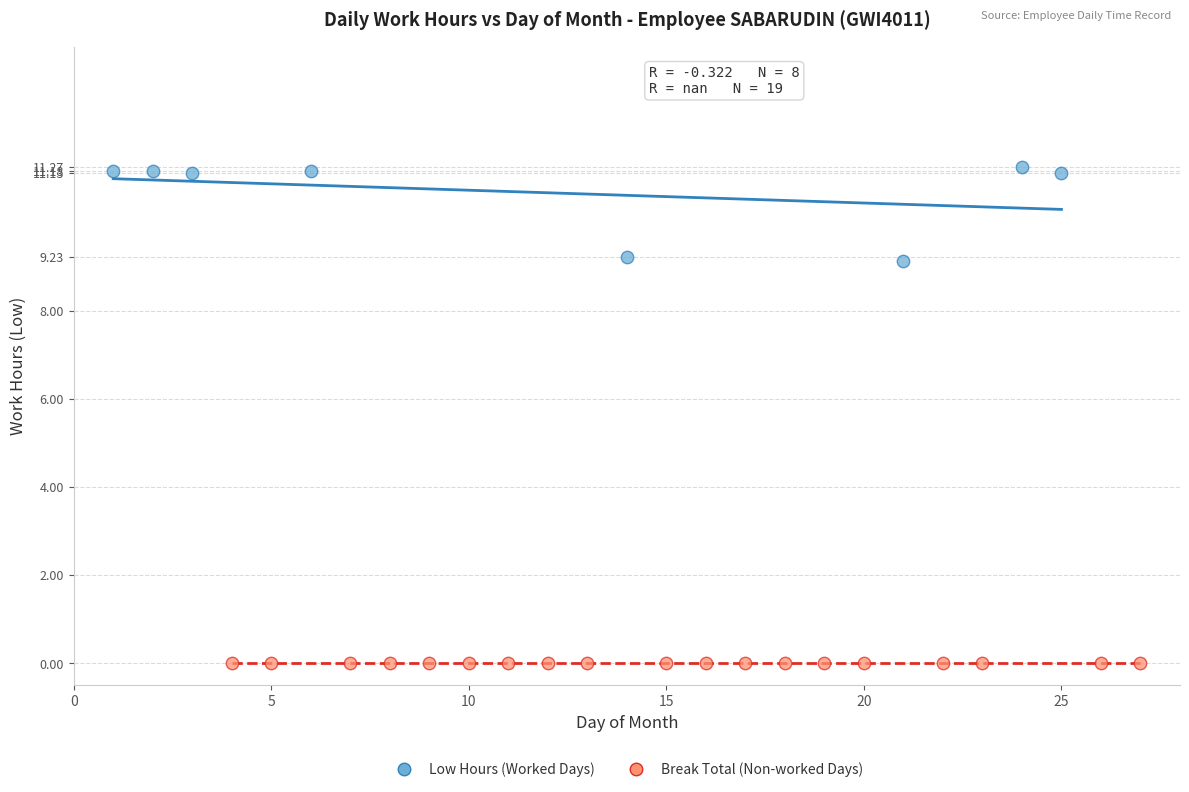

Which series reaches the maximum Y coordinate?

Low Hours (Worked Days)